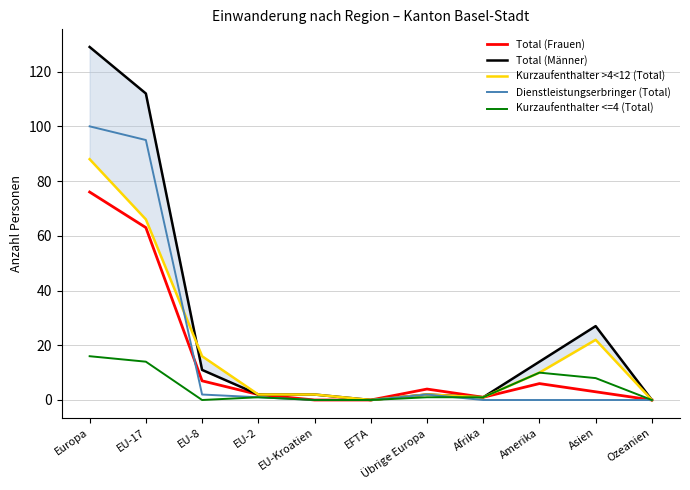

How many lines are shown in the chart?

5